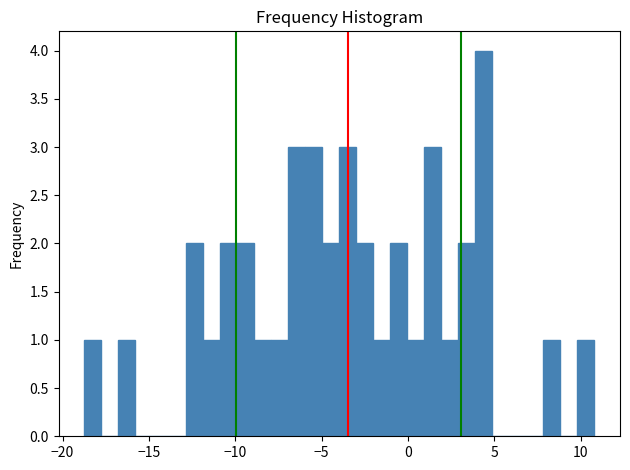

Read against the x-axis, roughly where is the centre of the tallest bar?

4.5